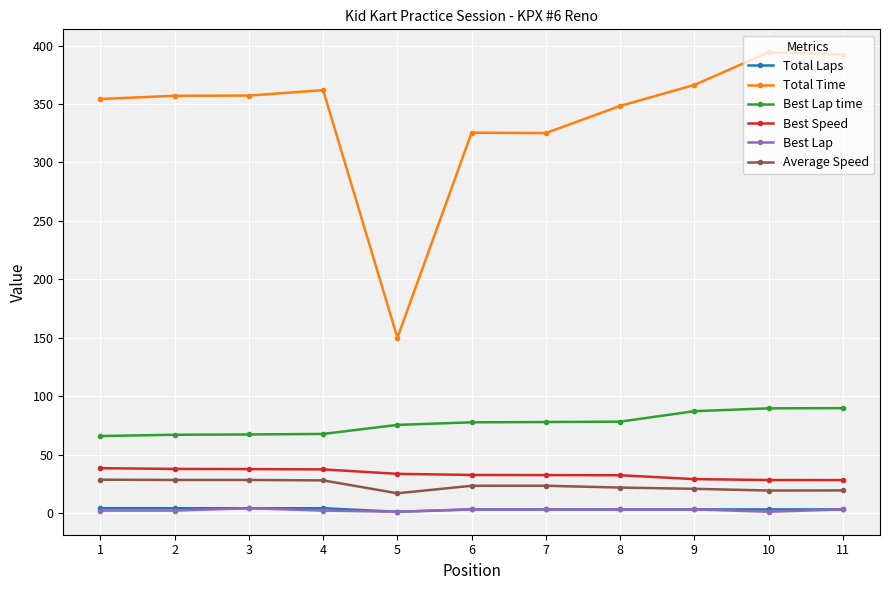

What is the total value across all series at 5?

277.6